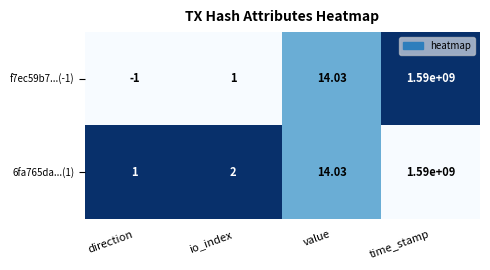

At which category does the chart reach its minimum across all series?

direction